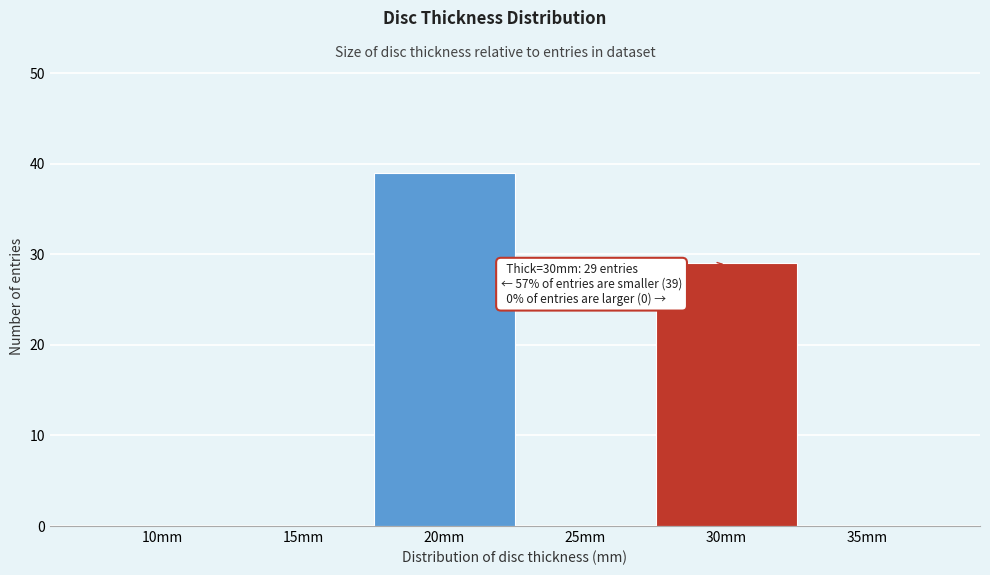

Reading left to right, extract all data points from this chart.

10mm=0	15mm=0	20mm=39	25mm=0	30mm=29	35mm=0